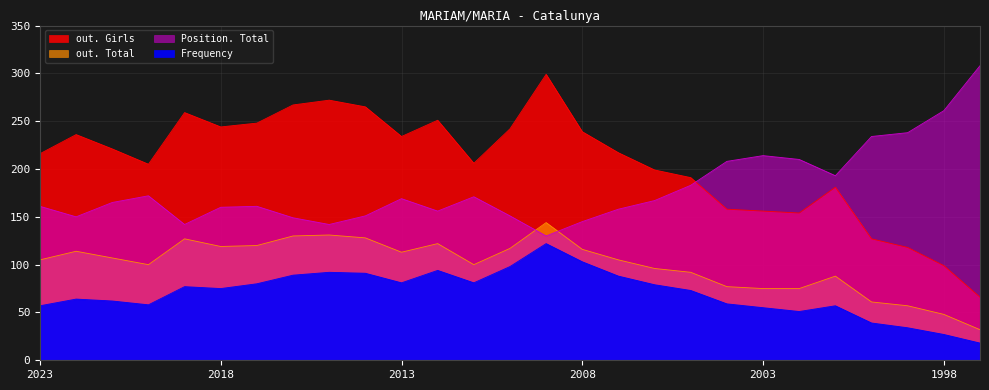

Where is the first local minimum for Position. Total?

2022